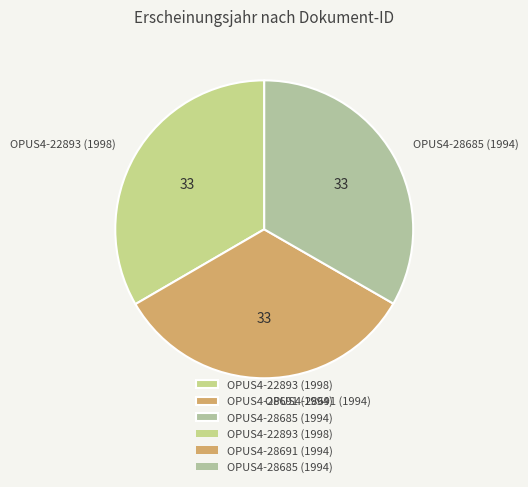

True or false: OPUS4-22893 (1998) accounts for 33% of the total.

True